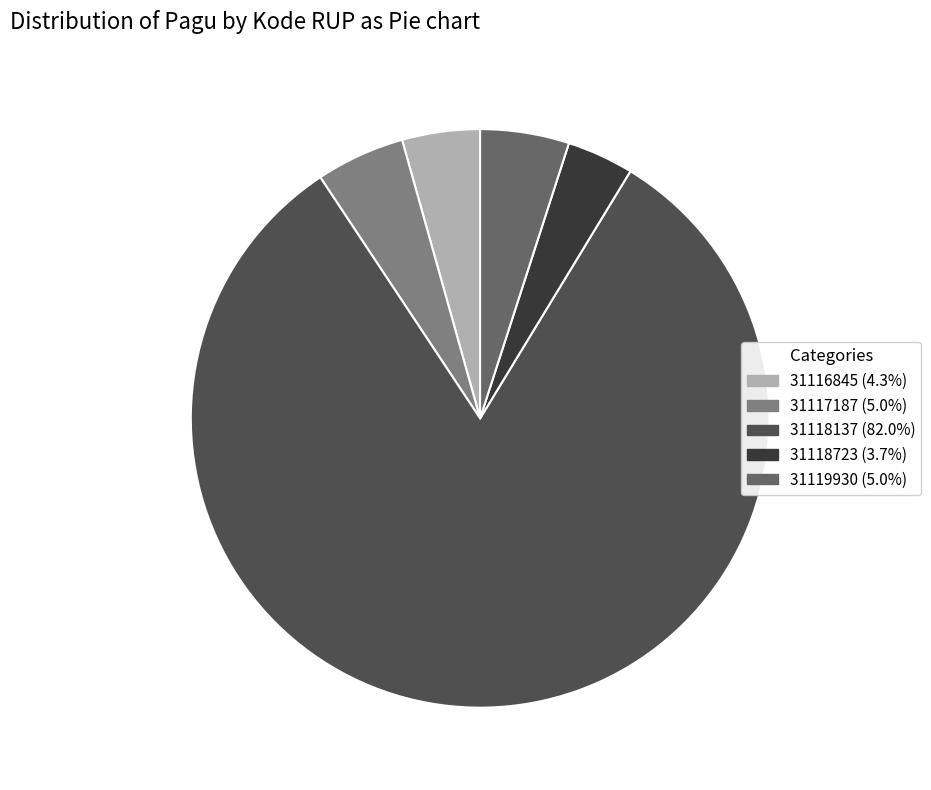

Count the number of slices in the pie.

5